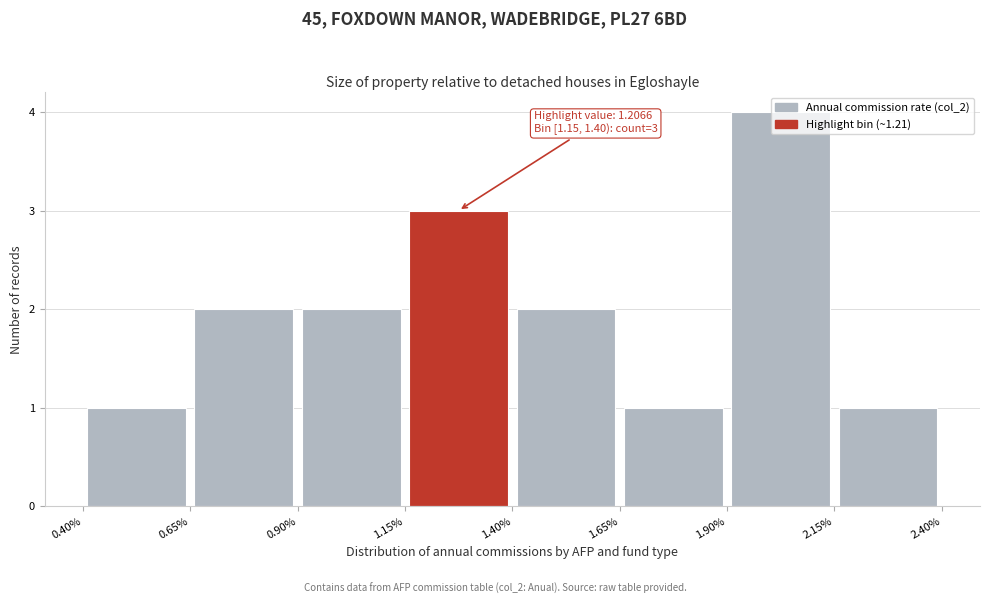

Which range on the x-axis has the tallest bar?

1.90% to 2.15%